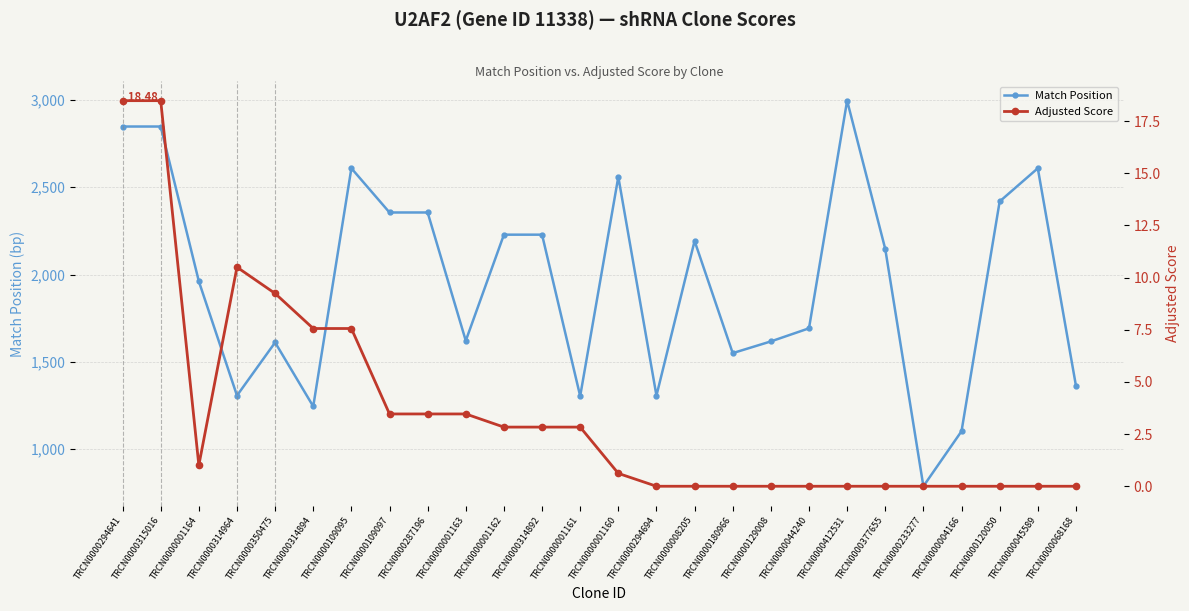

What is the label of the 3rd point from the left?

TRCN0000001164